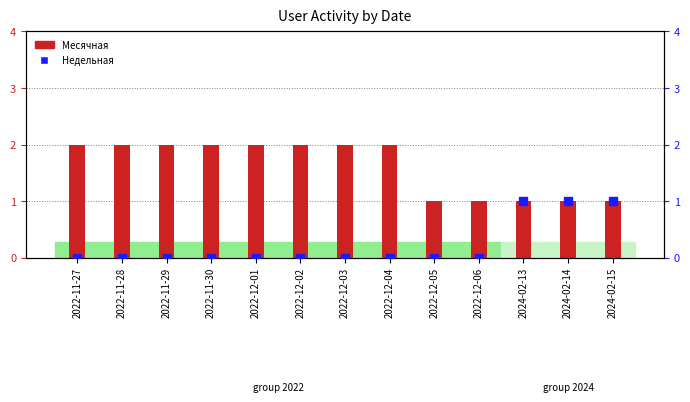

At which category is the sum across all series the highest?

2022-11-27